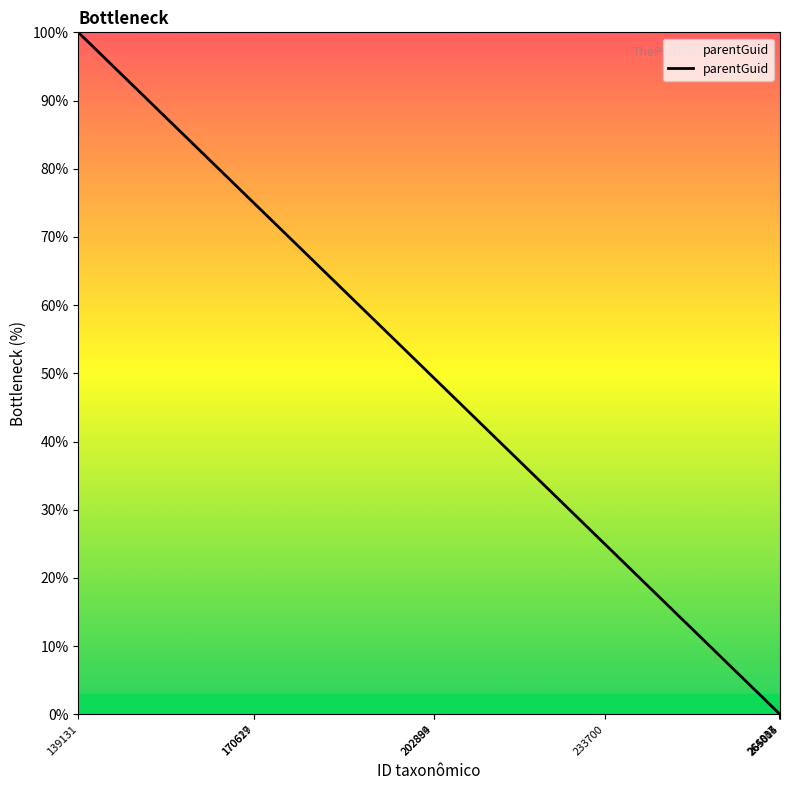

Is it true that the value at 264837 is 0.3?

False